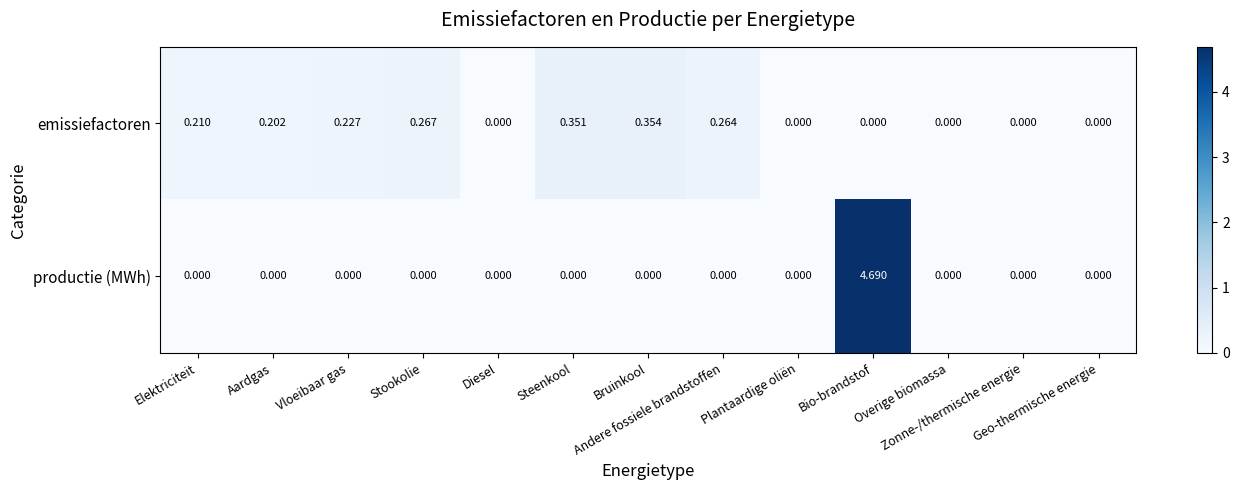

Rank the series by their average value, from highest to lowest.

productie (MWh), emissiefactoren